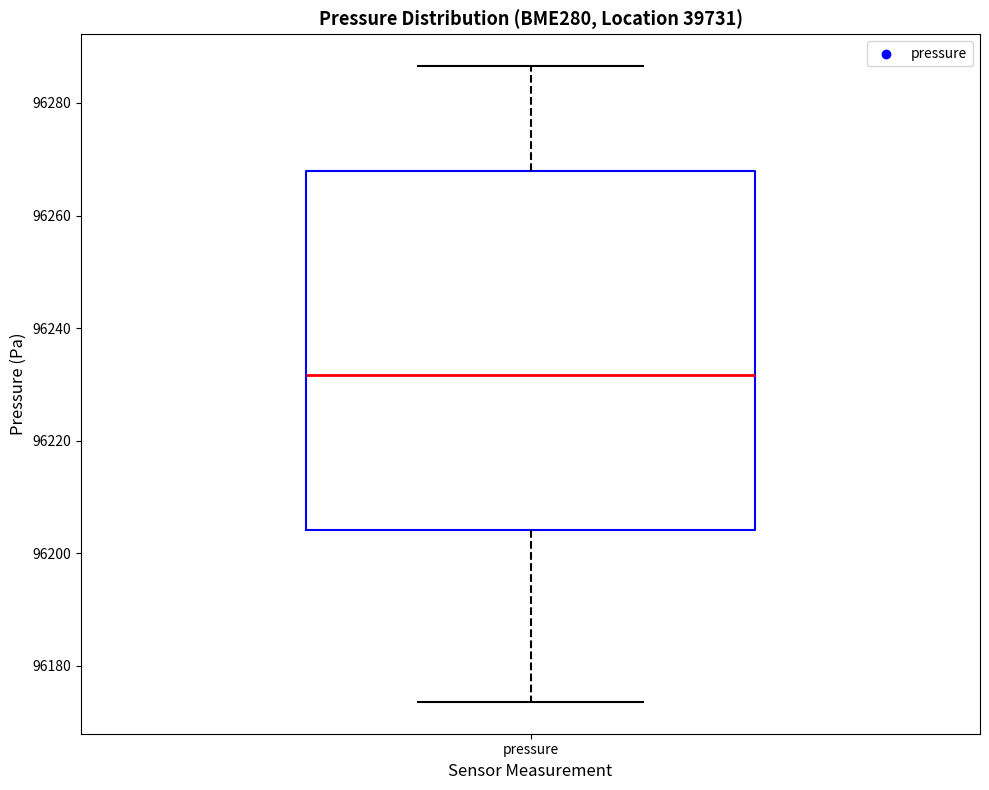

Read this box plot against the y-axis: the position of the median line, the range covered by the box, and the ends of both whiskers. The values are not printed on the chart, so give them approximately, as read against the axis.

median 96232, box 96204 to 96268, whiskers 96174 to 96286